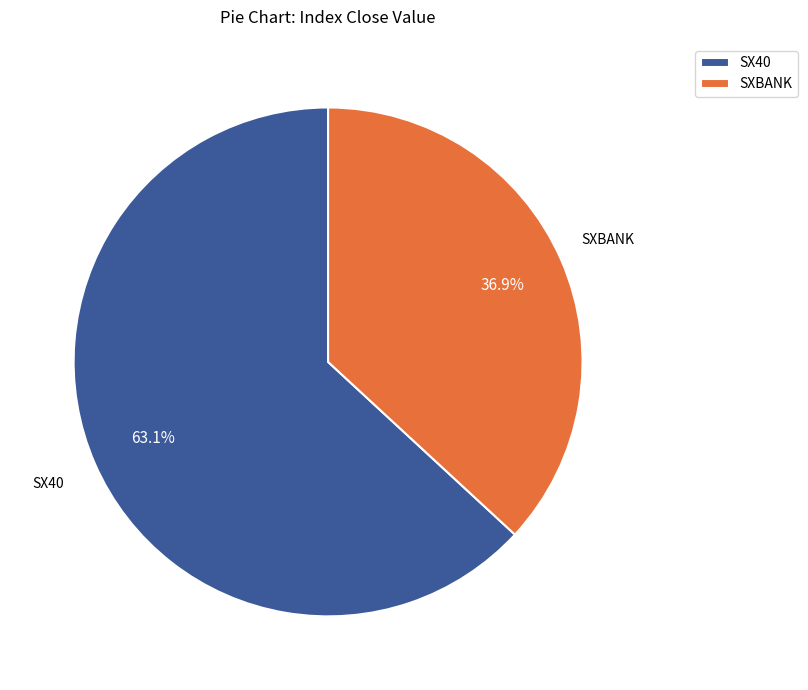

Rank the categories by value from highest to lowest.

SX40, SXBANK